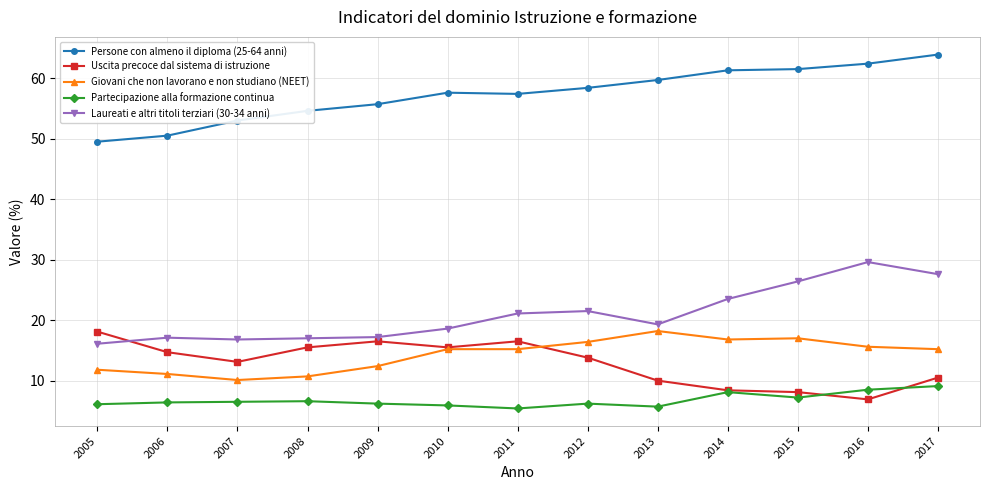

True or false: Partecipazione alla formazione continua has a value of 14.3 at 2017.

False